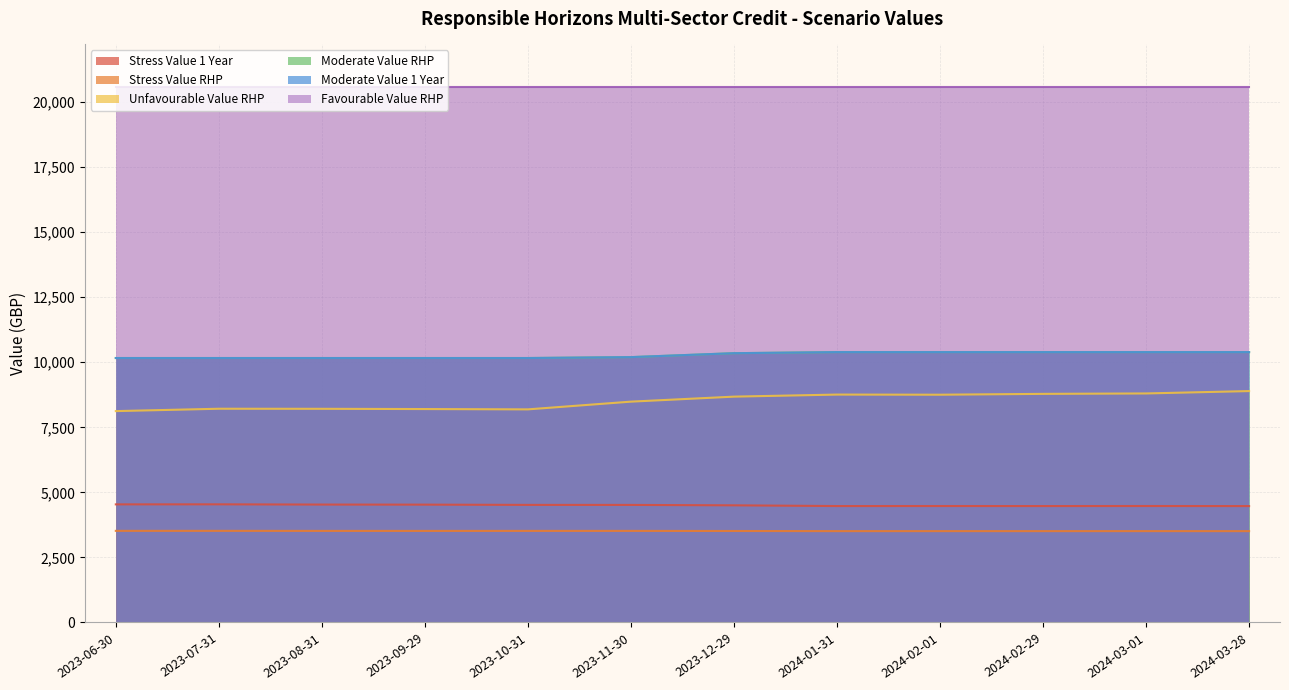

What is the difference between the maximum and minimum values in the Moderate Value 1 Year series?

227.4